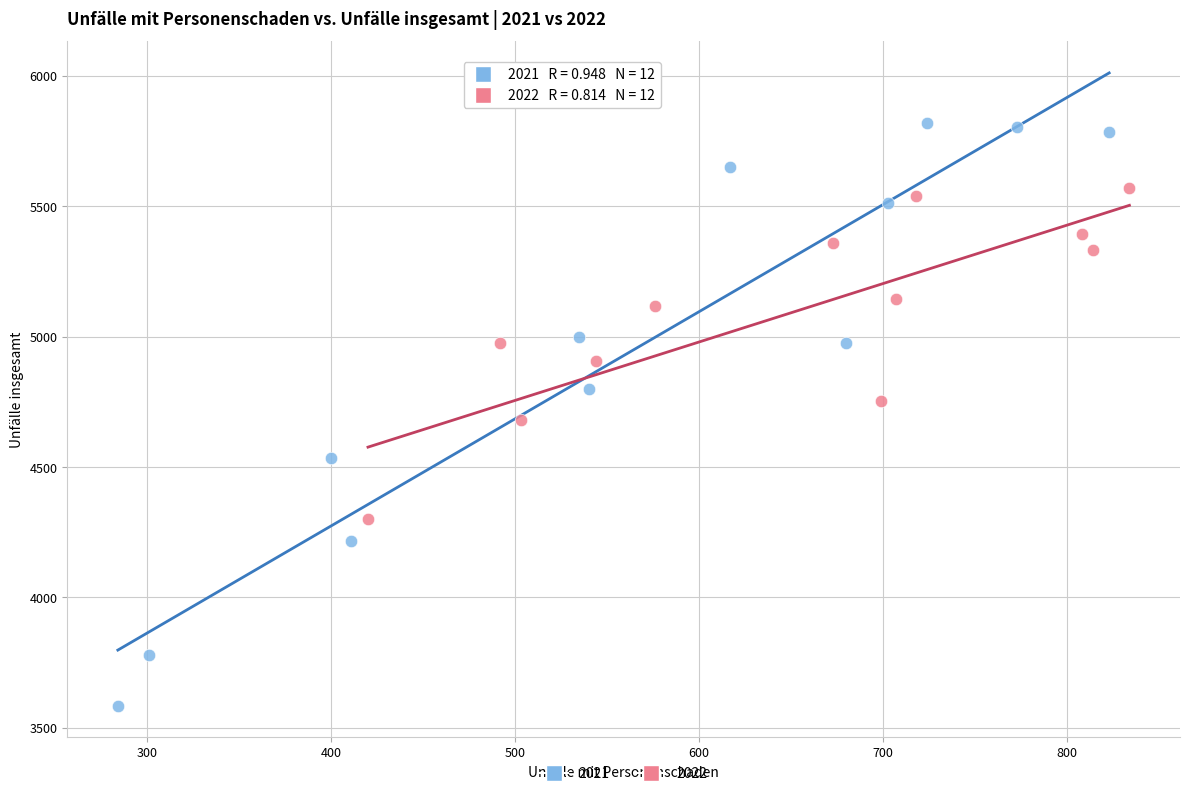

What are all the series names shown in the legend?

2021, 2022